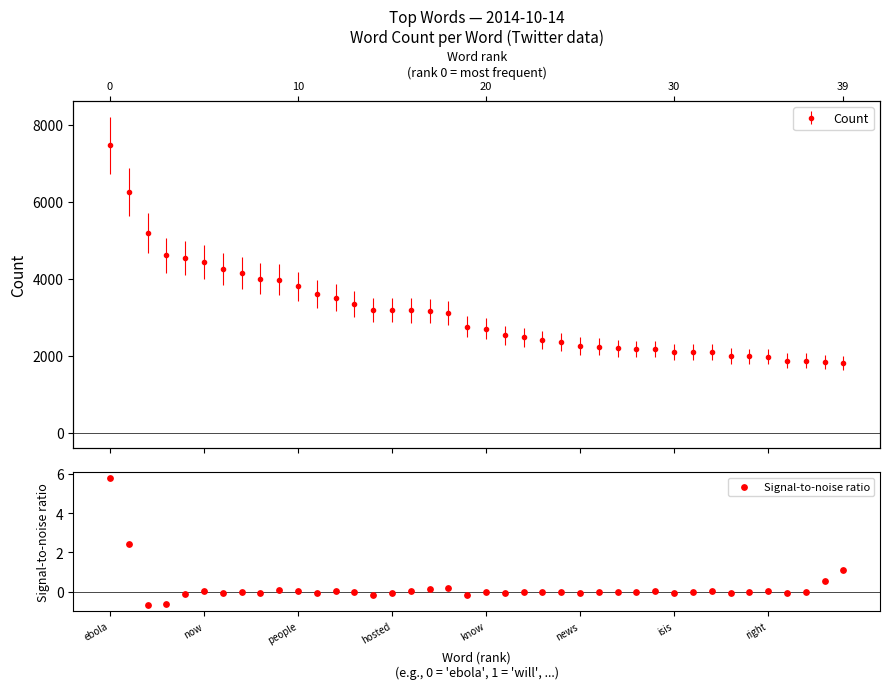

Which has a higher value, 34 or 17?

17